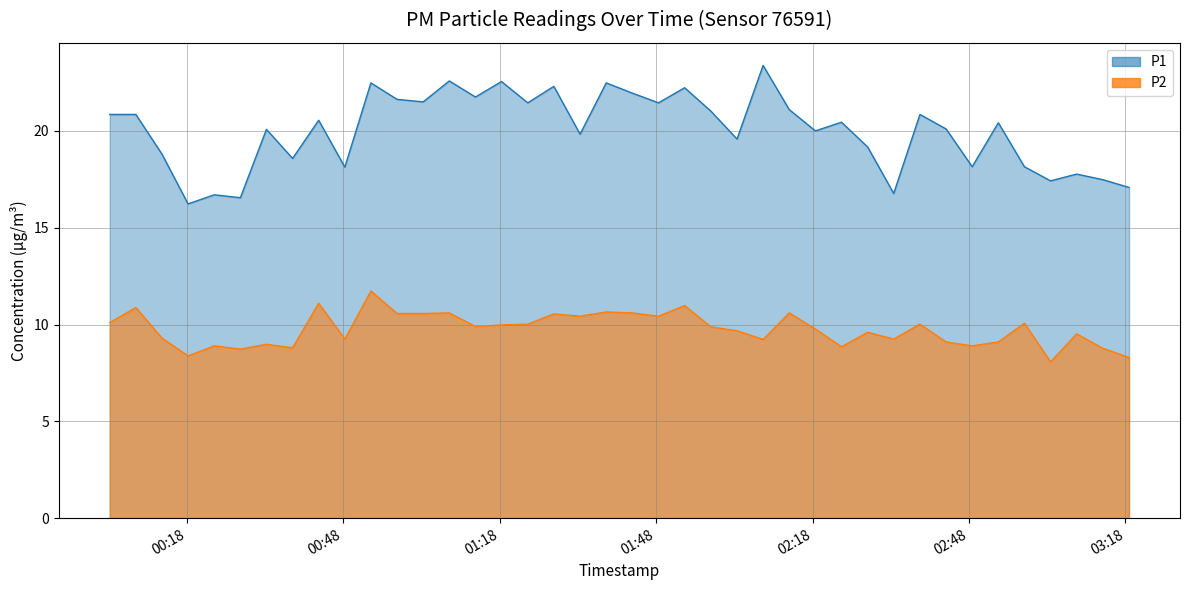

How many data points in P2 are above 9?

30